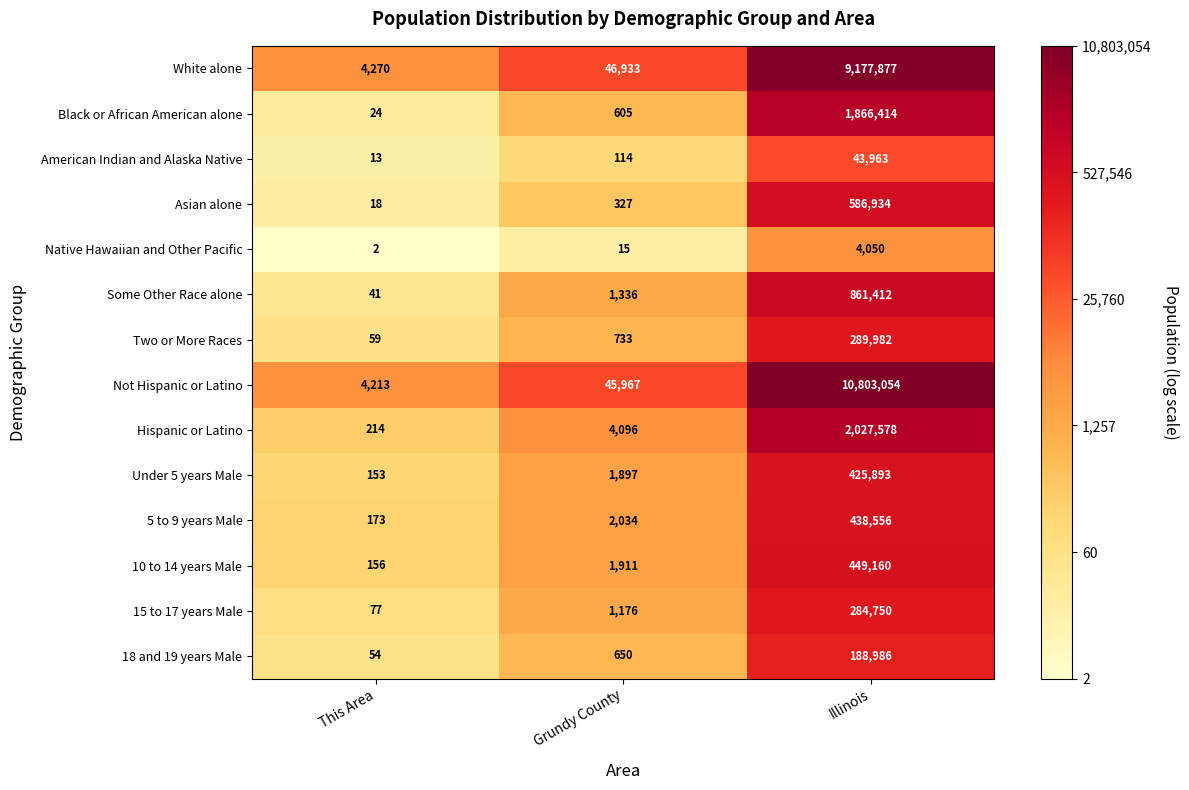

What is the difference between the highest and lowest values at Grundy County?

46918